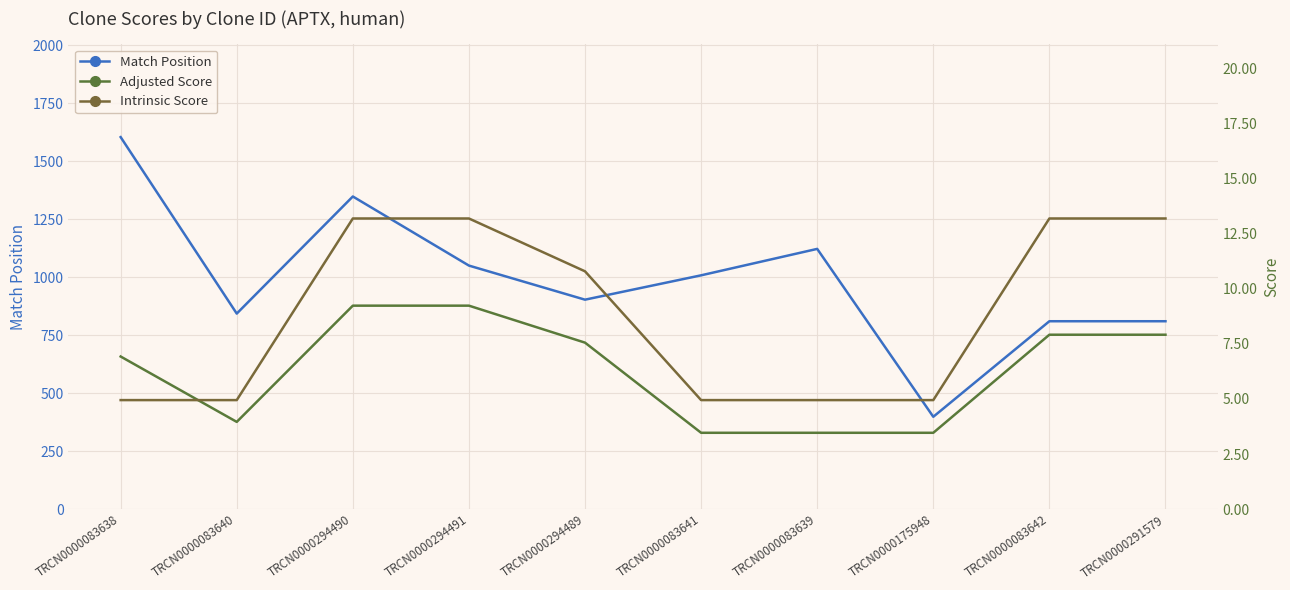

Where is Adjusted Score nearest to the value 6?

TRCN0000083638